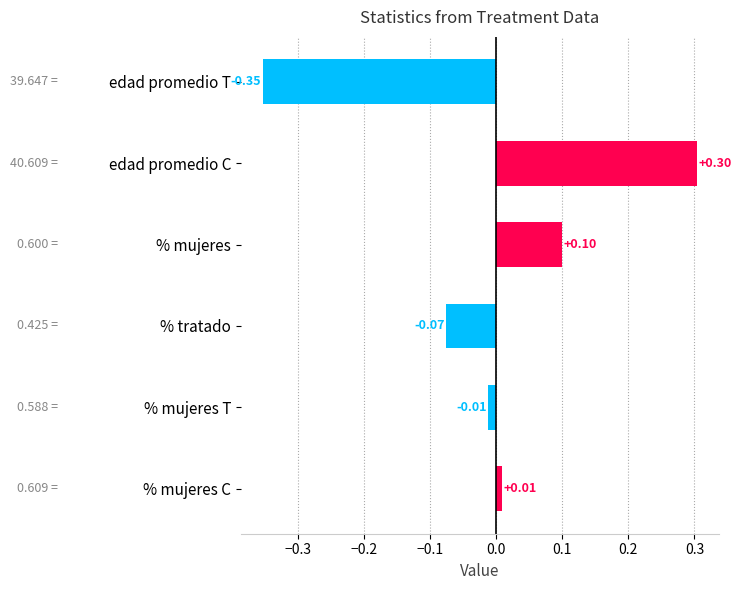

What is the difference between the values at % mujeres C and edad promedio C?

0.3